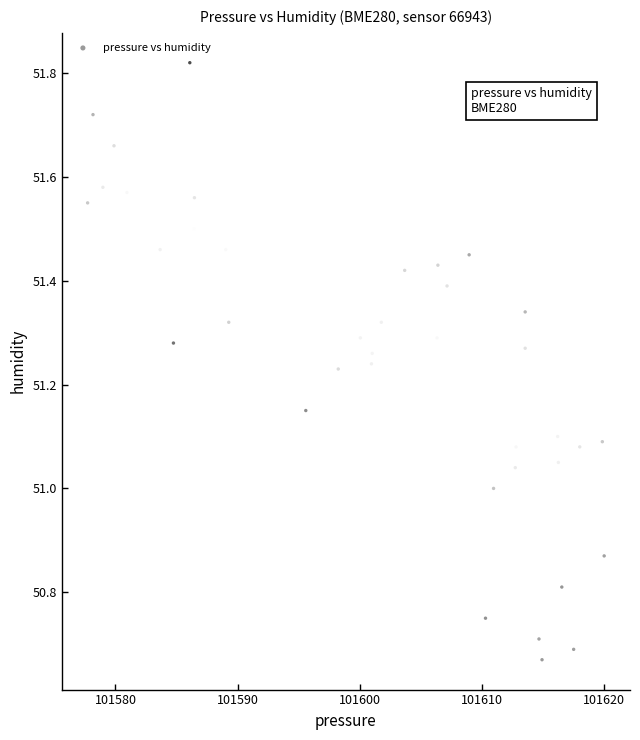

What is the range of X values (max minus min)?

42.3